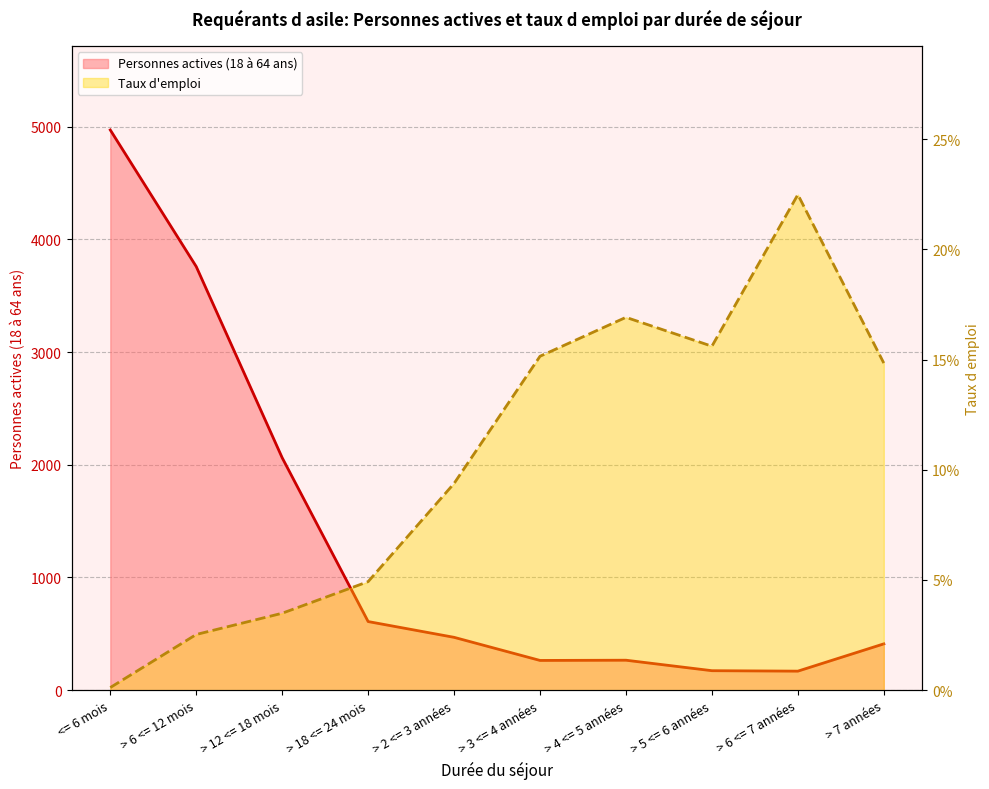

Which series has the largest total across all categories?

Personnes actives (18 à 64 ans)